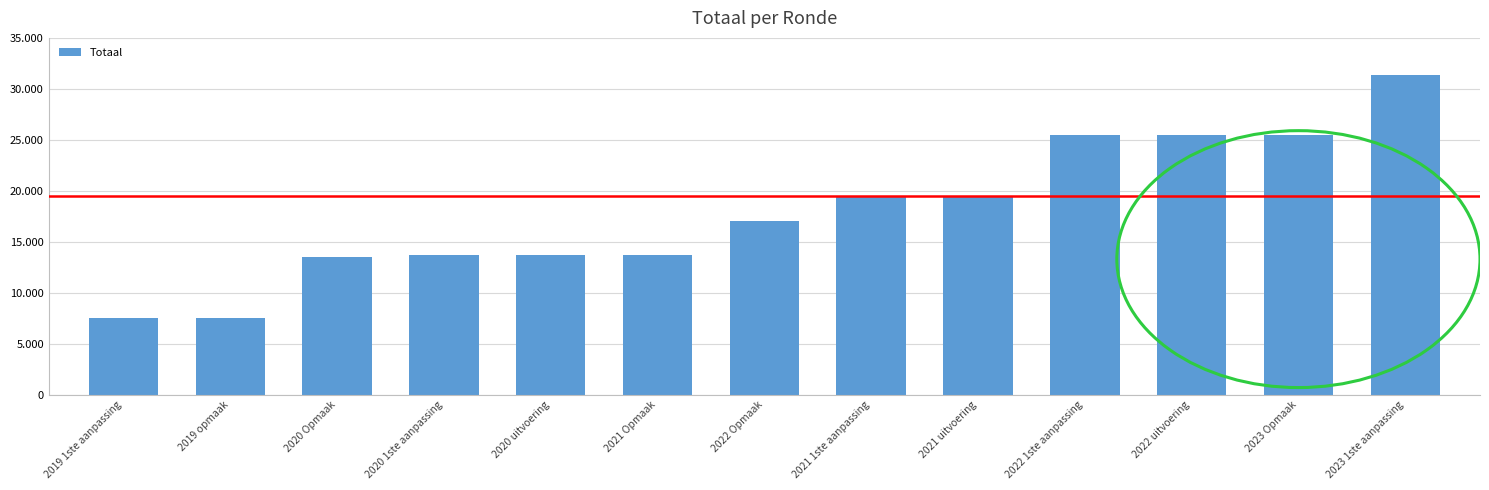

Which label corresponds to the smallest value in the chart?

2019 1ste aanpassing